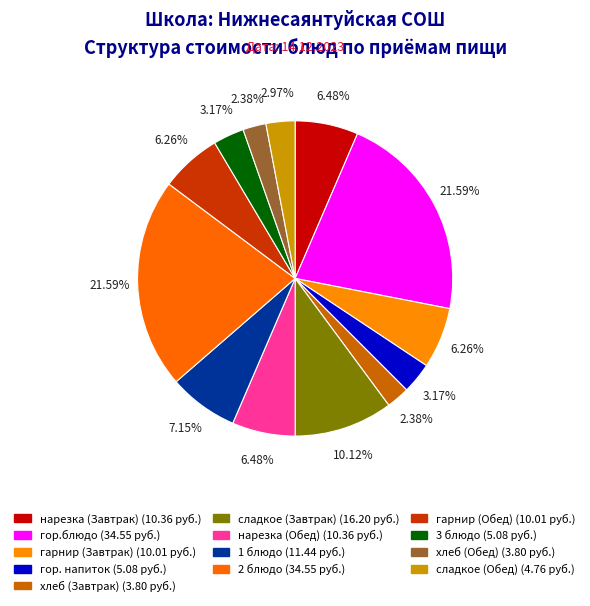

To the nearest percent, what is the combined percentage of гарнир (Завтрак) and нарезка (Завтрак)?

13%